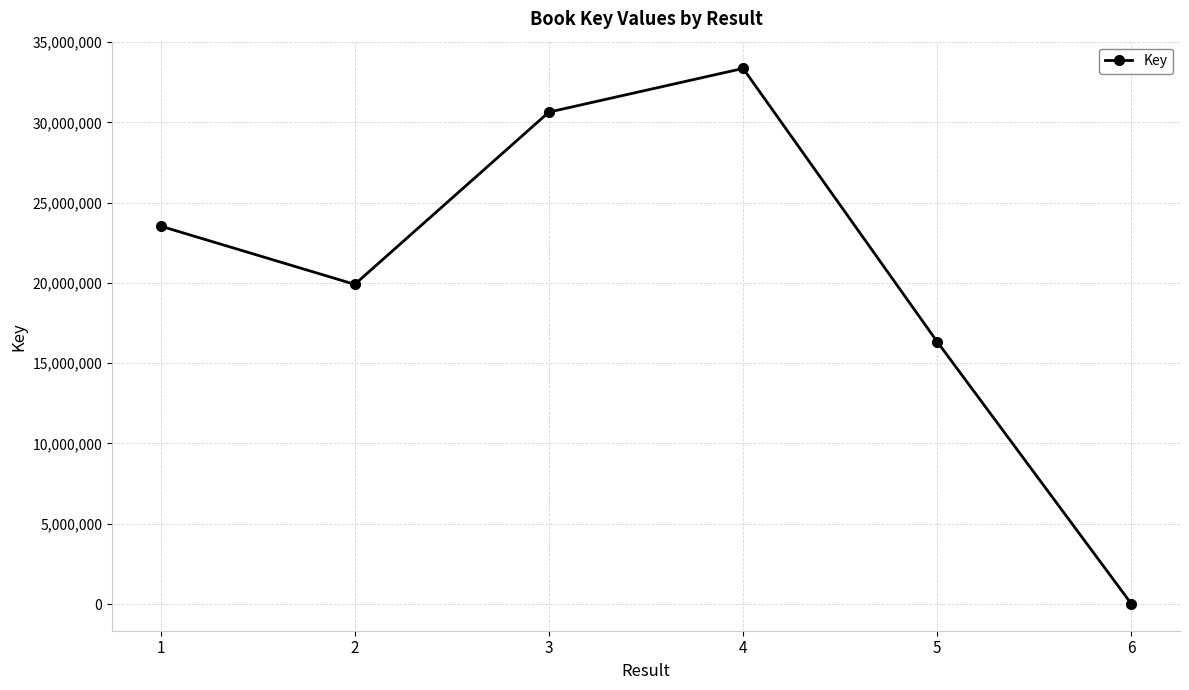

Which label corresponds to the largest value in the chart?

4